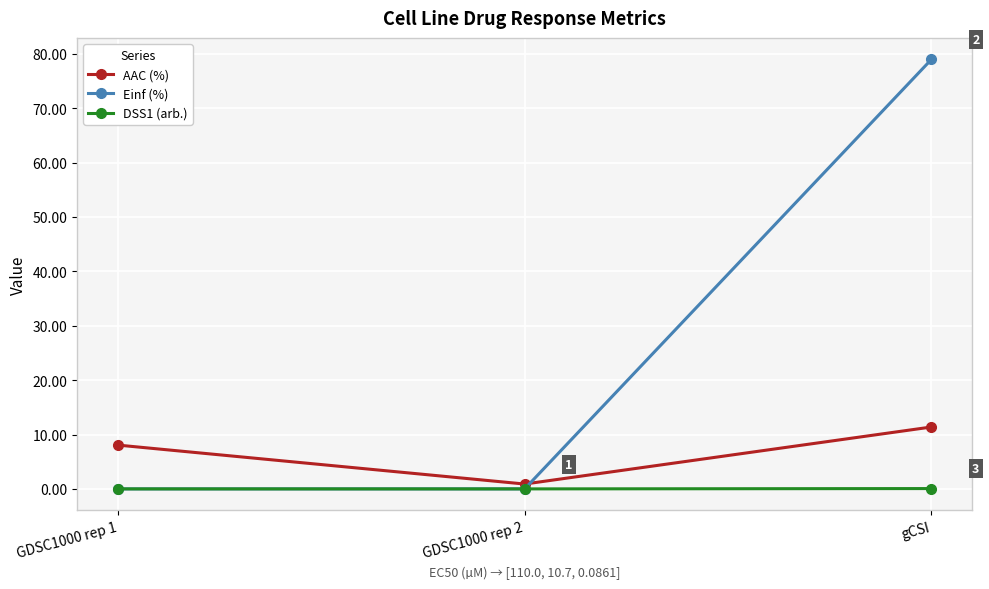

What is the difference between the Einf (%) values at GDSC1000 rep 2 and gCSI?

79.0